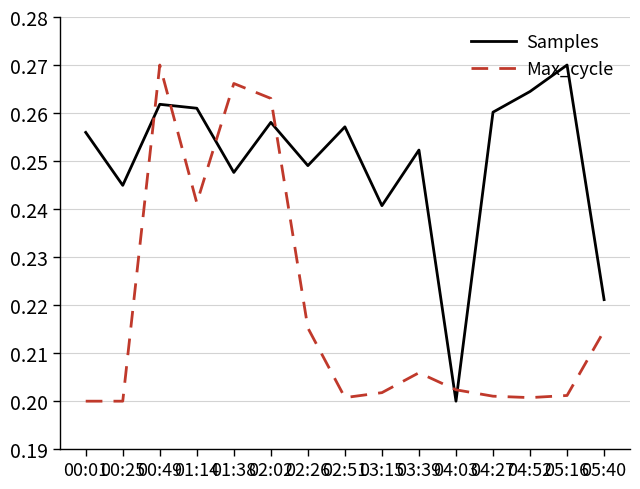

Which category has the lowest value in the Samples series?

04:03